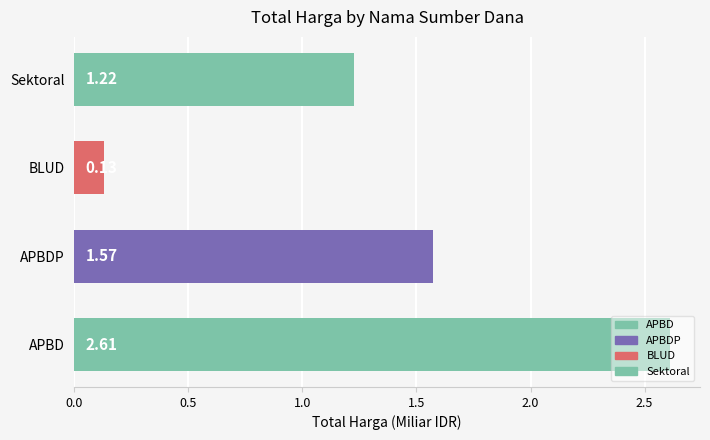

At which label is the value closest to 1?

Sektoral